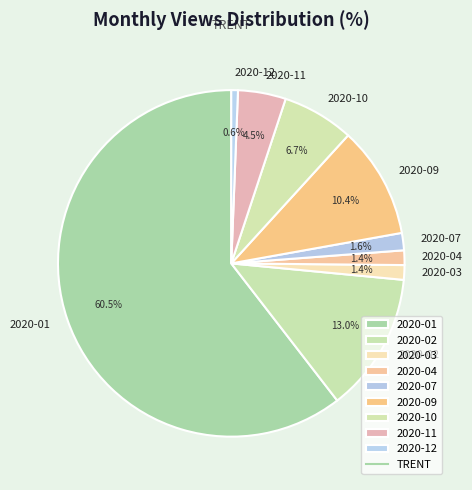

How many slices are in this pie chart?

9